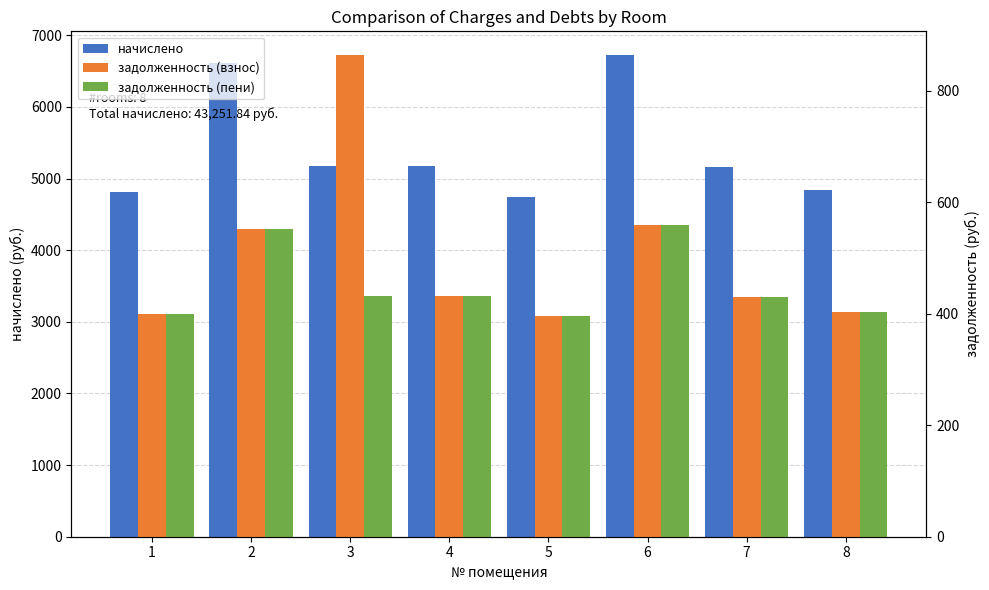

The value of начислено at 5 is 4748.8. True or false?

True